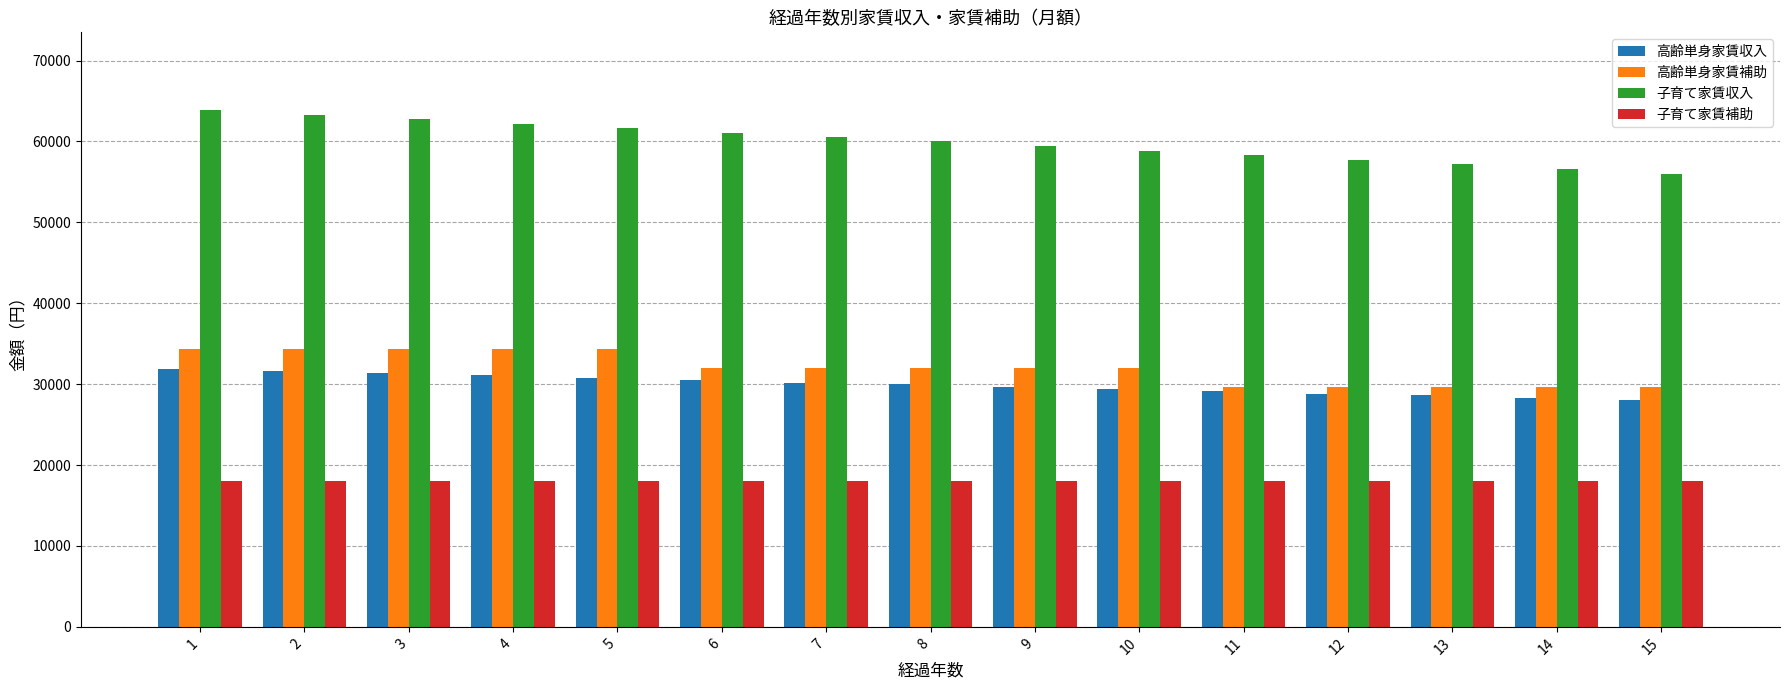

What is the lowest value of the 子育て家賃補助 series?

18000